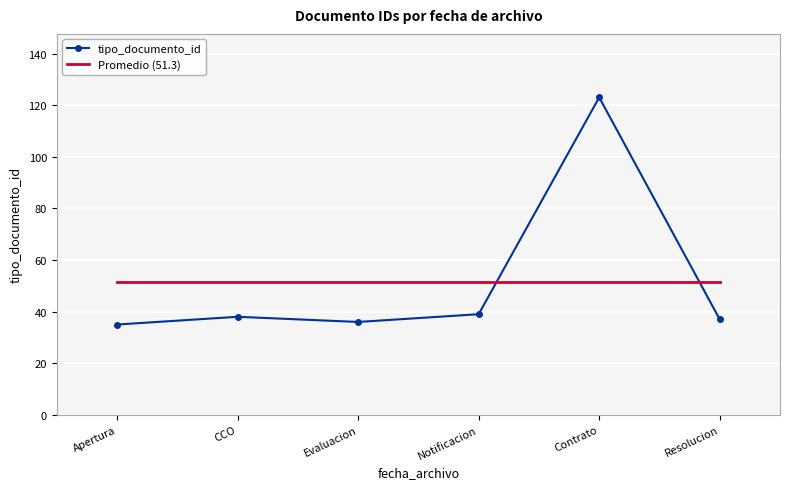

Read the tipo_documento_id value at Notificacion.

39.0